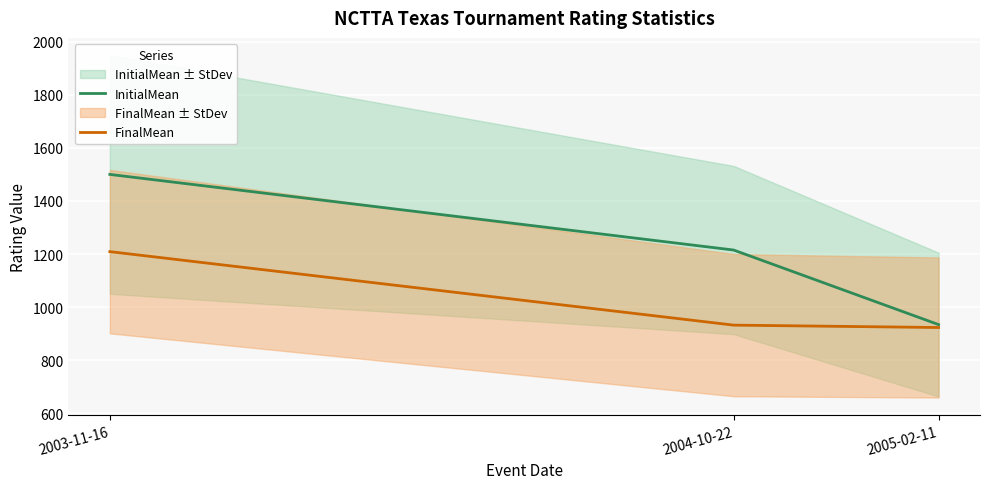

List the series in order of their overall mean, lowest first.

FinalMean, InitialMean